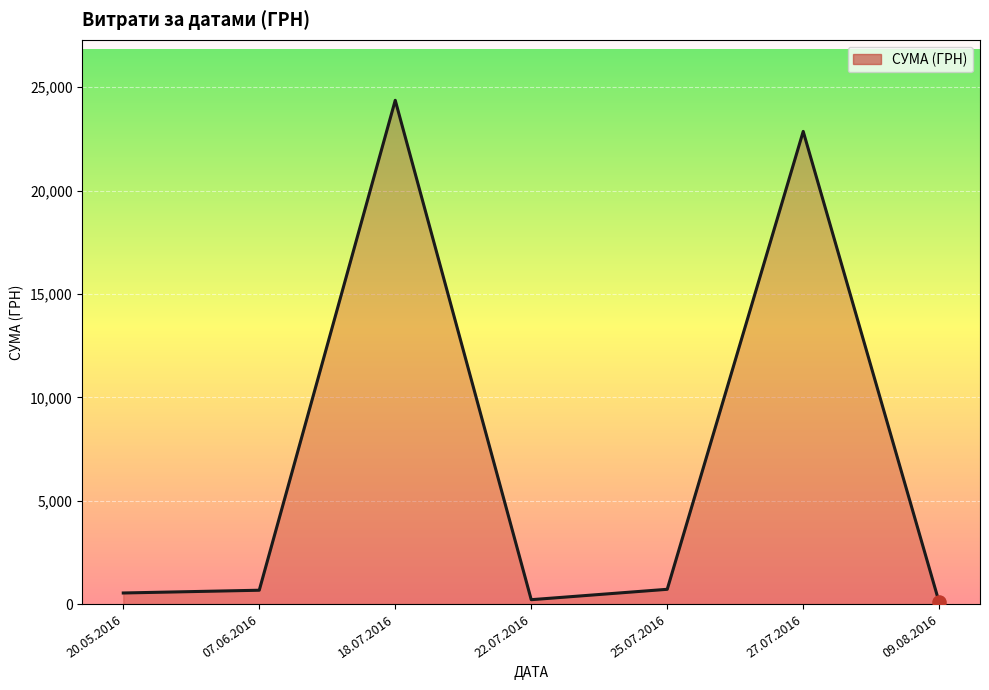

What is the ratio of the value at 18.07.2016 to the value at 09.08.2016?

314.8